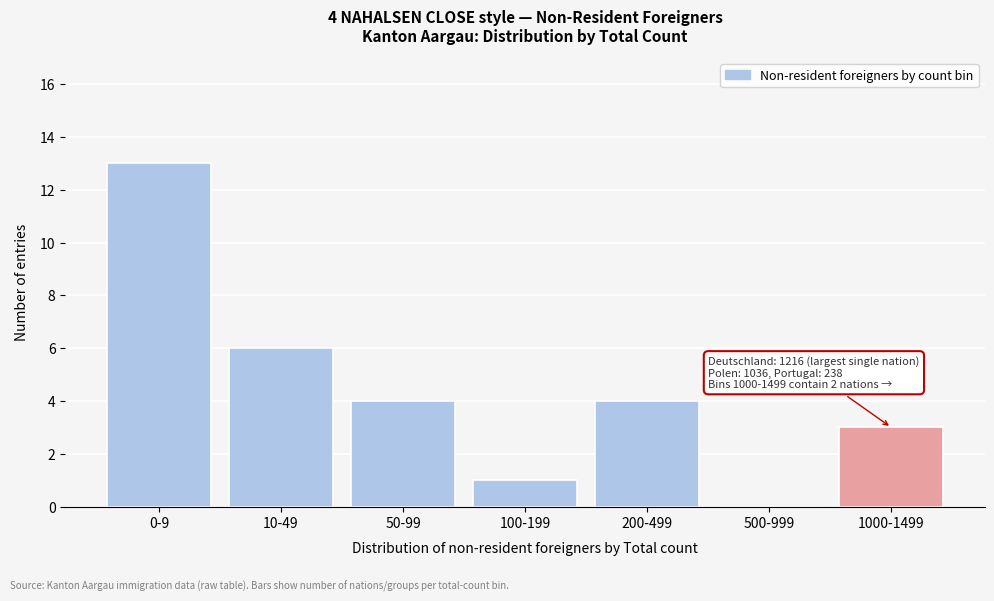

Reading right to left, extract all data points from this chart.

1000-1499=3	500-999=0	200-499=4	100-199=1	50-99=4	10-49=6	0-9=13